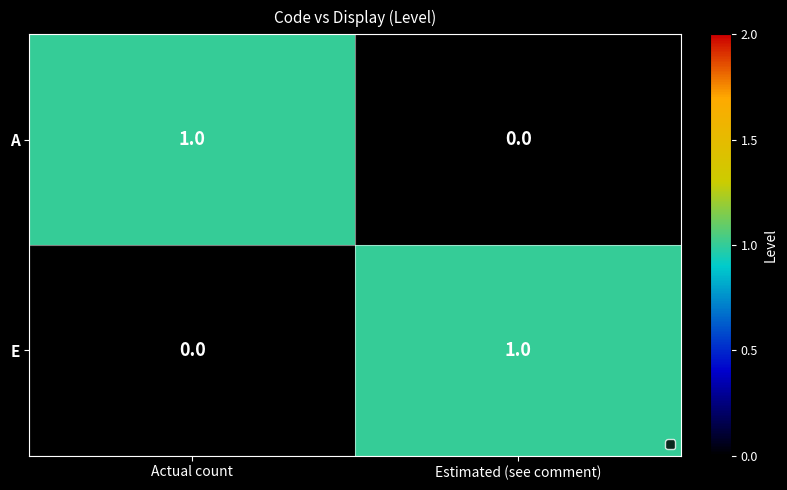

Where is A nearest to the value 0?

Estimated (see comment)